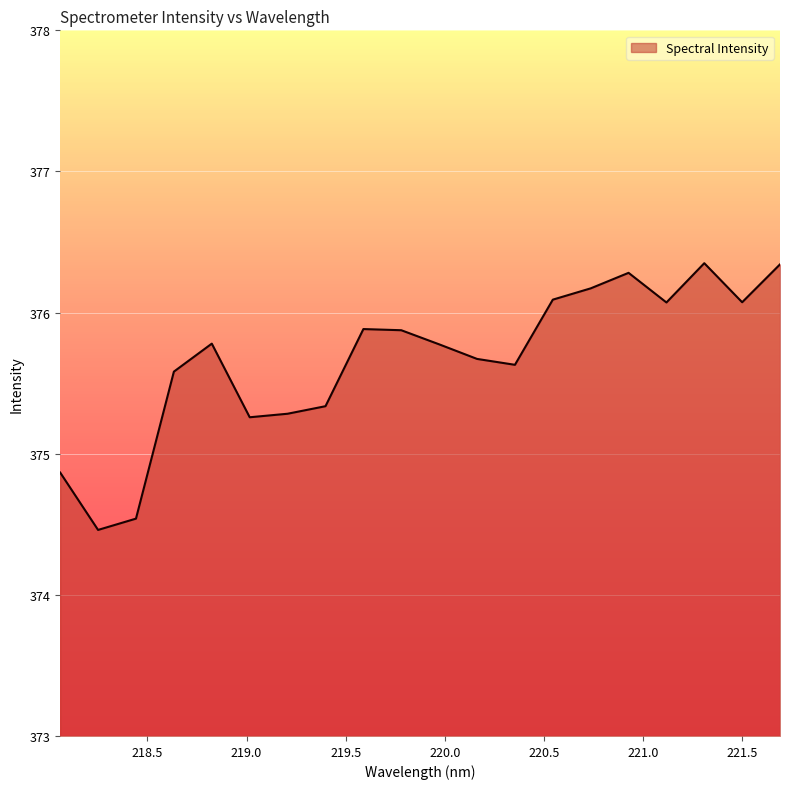

What is the maximum value shown in the chart?

376.4